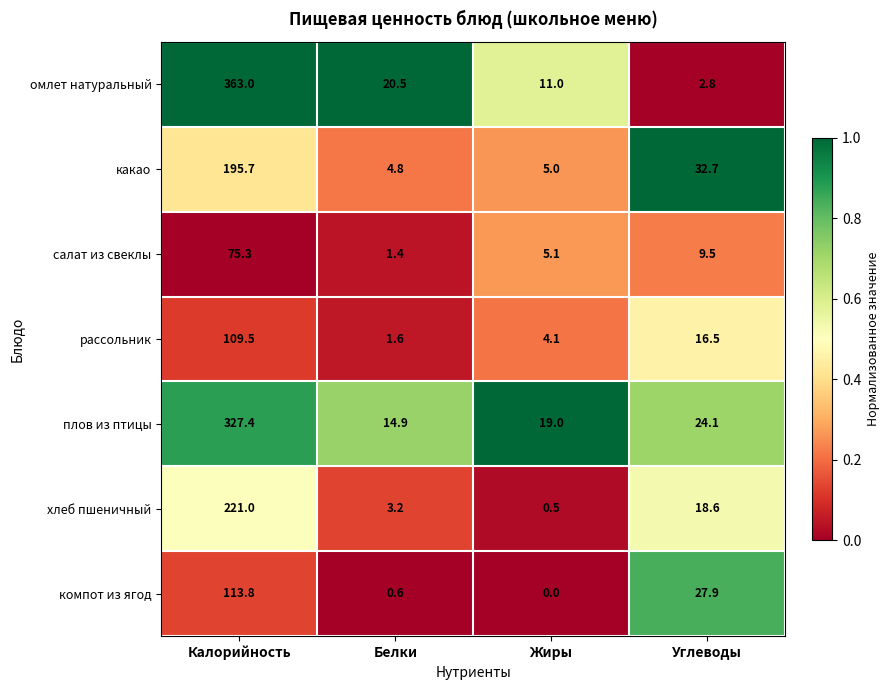

The value of хлеб пшеничный at Углеводы is 18.6. True or false?

True